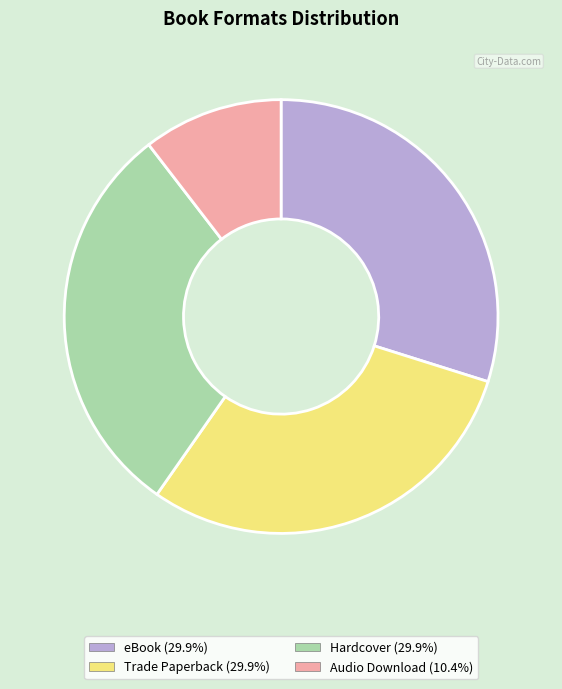

What is the smallest slice in the pie chart?

Audio Download